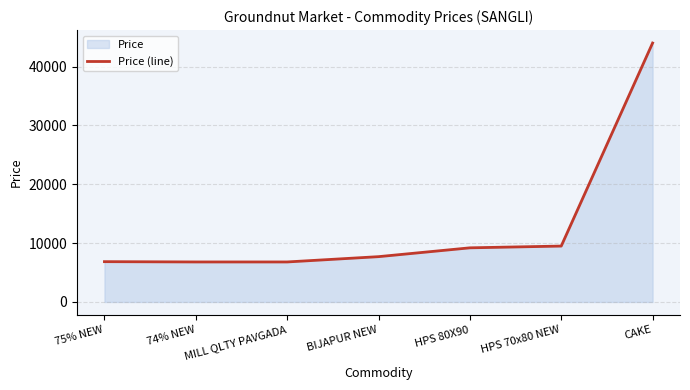

List the labels in order of value, smallest first.

74% NEW, MILL QLTY PAVGADA, 75% NEW, BIJAPUR NEW, HPS 80X90, HPS 70x80 NEW, CAKE